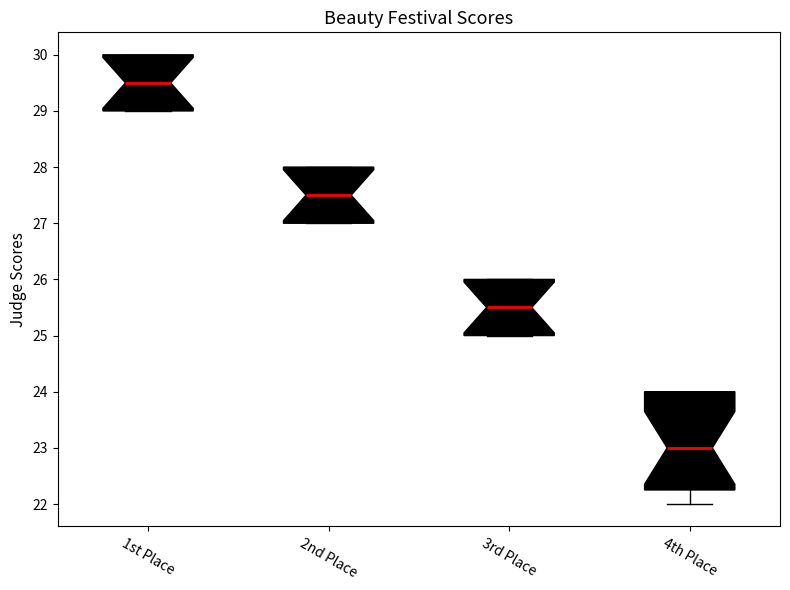

Comparing the boxes themselves (not the whiskers), which one is the tallest?

4th Place